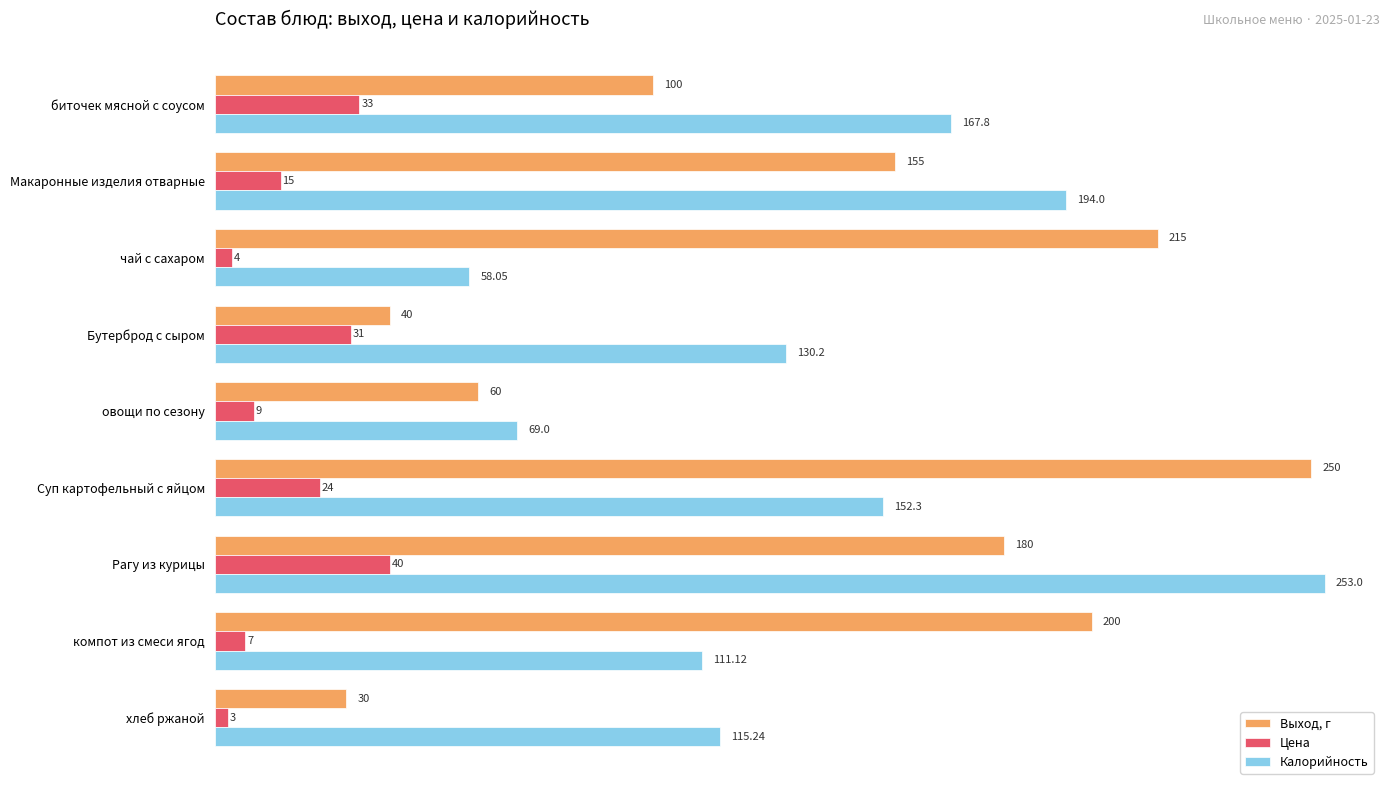

What is the minimum value for Выход, г?

30.0